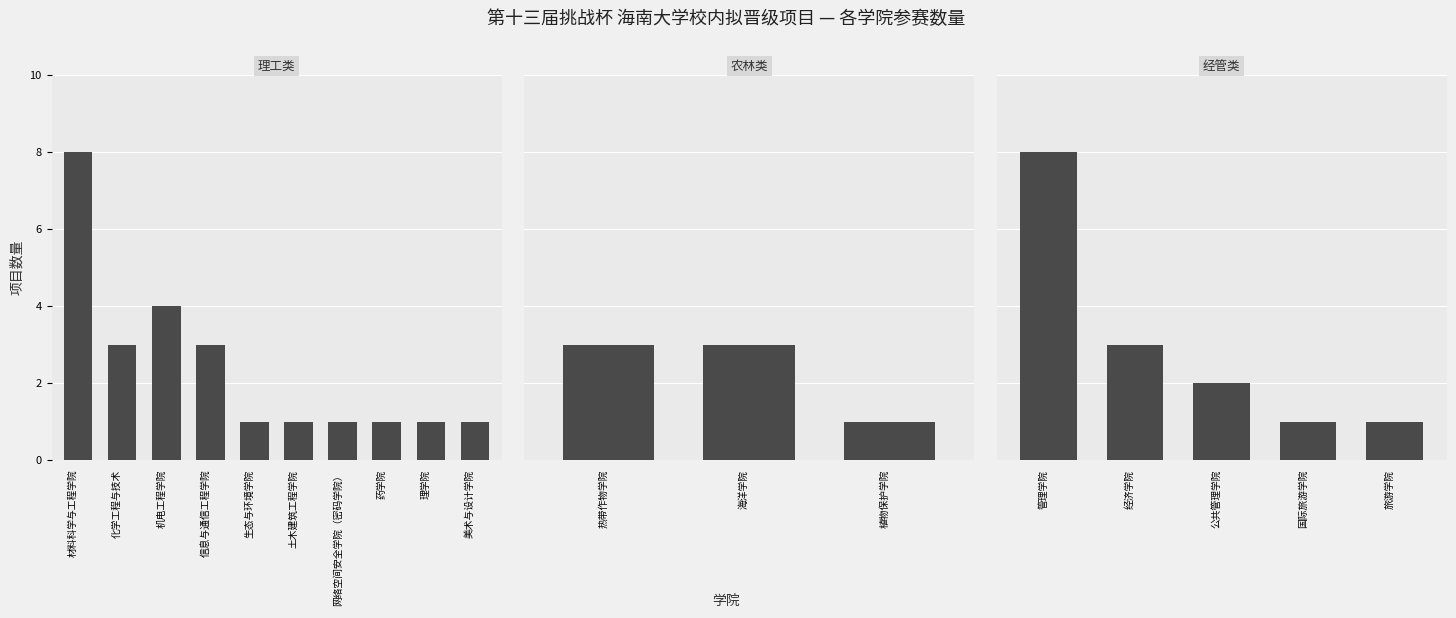

What is the smallest value displayed?

1